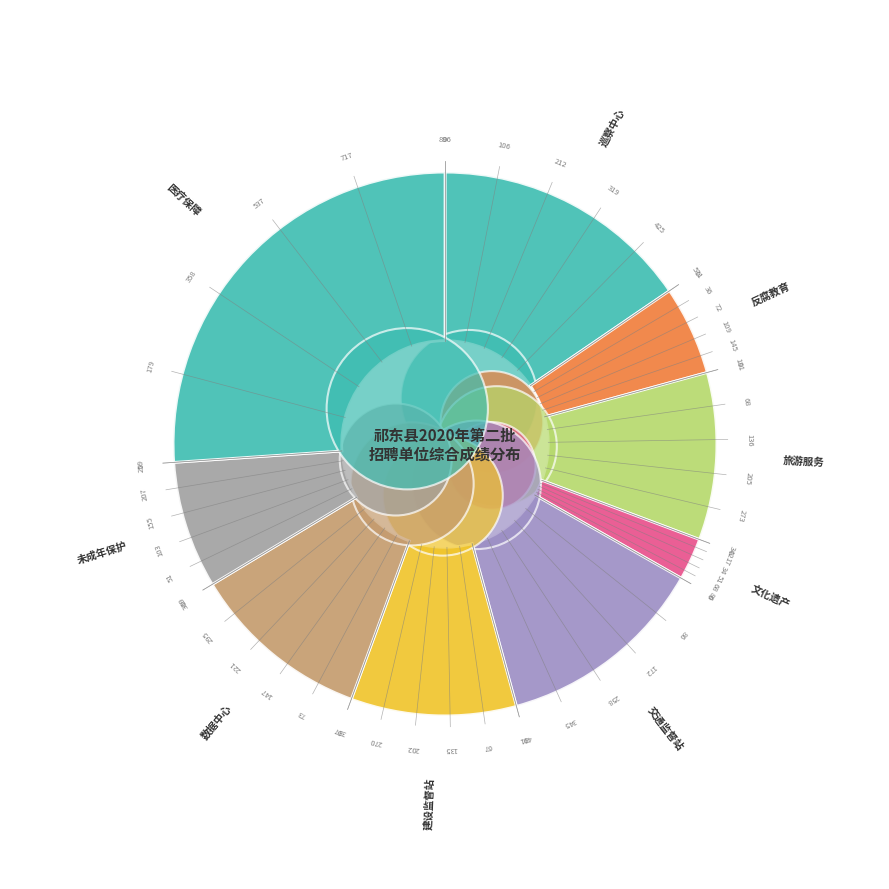

The 31 slice represents 8% of the pie. True or false?

False